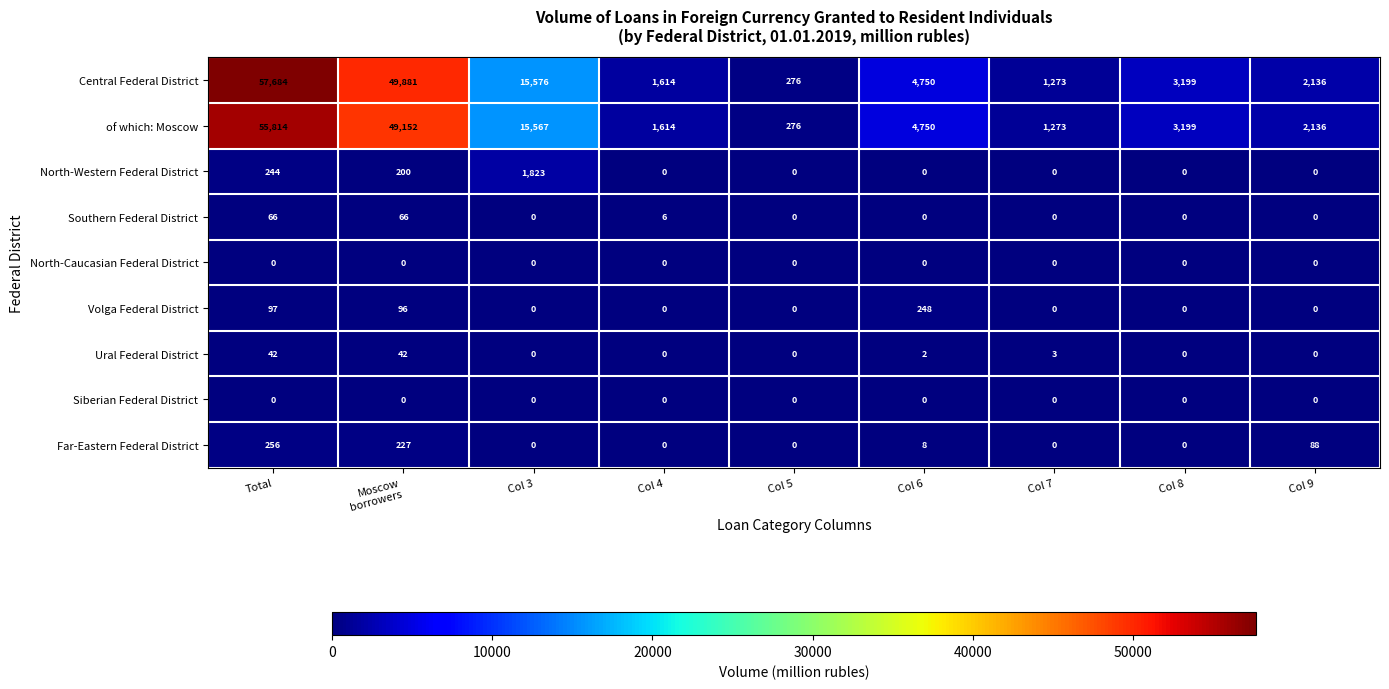

What is the highest value of the Central Federal District series?

57684